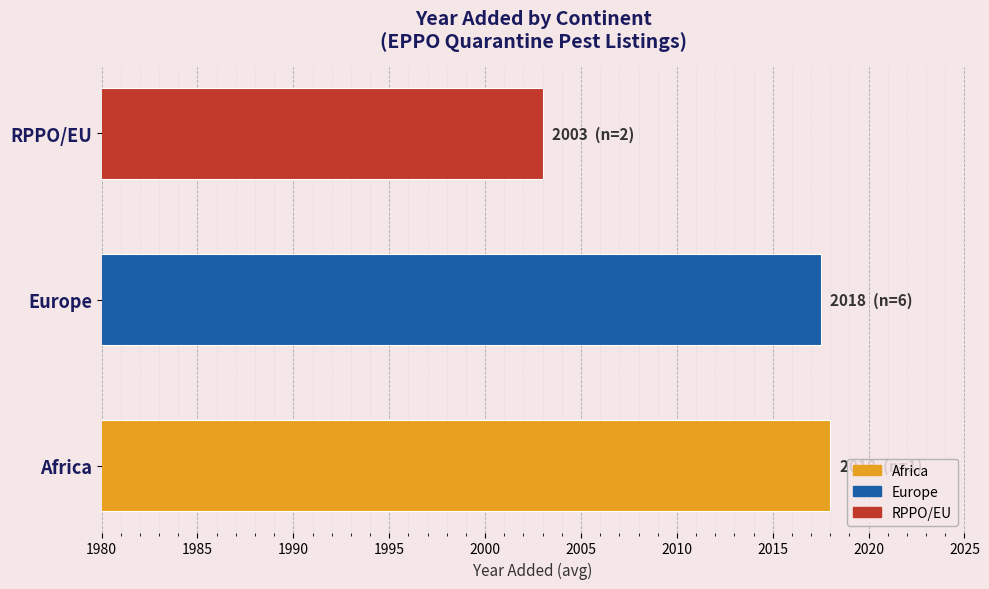

What is the sum of all values?

6038.5